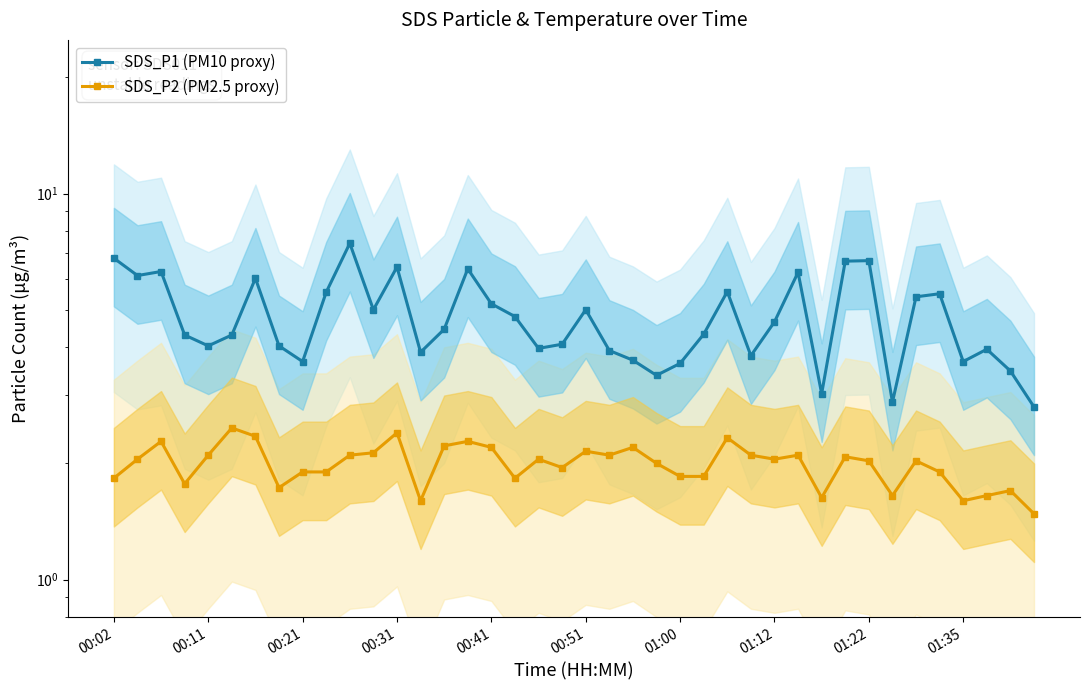

Between 01:35 and 15, which series saw the biggest shift?

SDS_P1 (PM10 proxy)